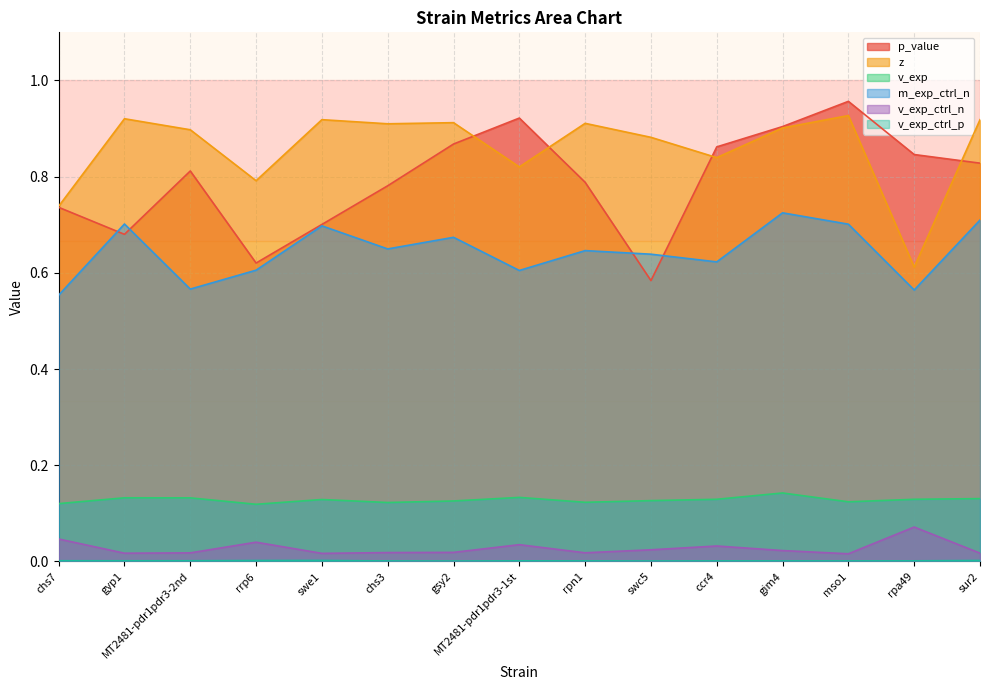

Count the p_value values in the range 0 to 1.

15